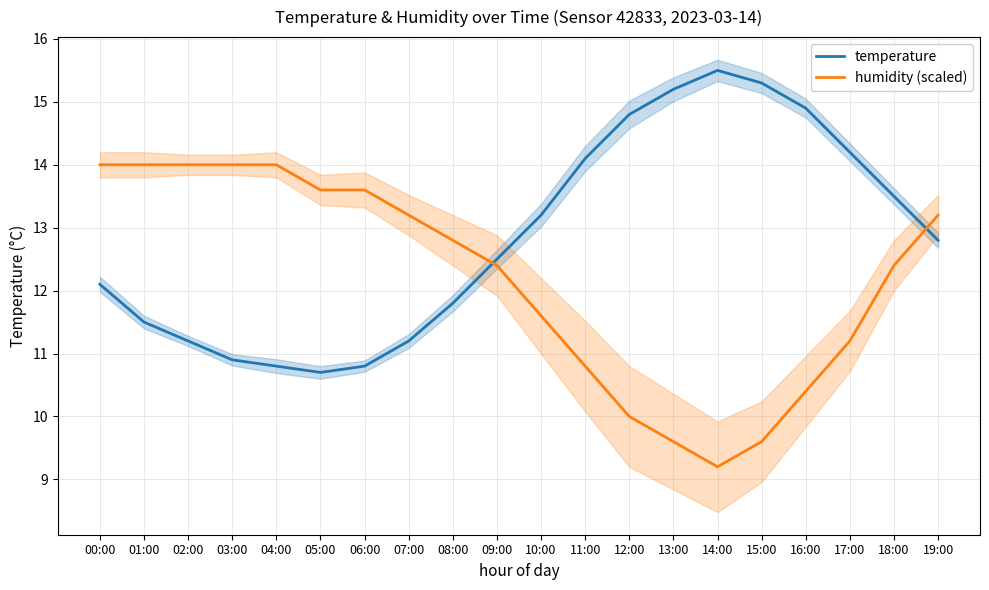

True or false: temperature has more than 0 interior local peaks.

True